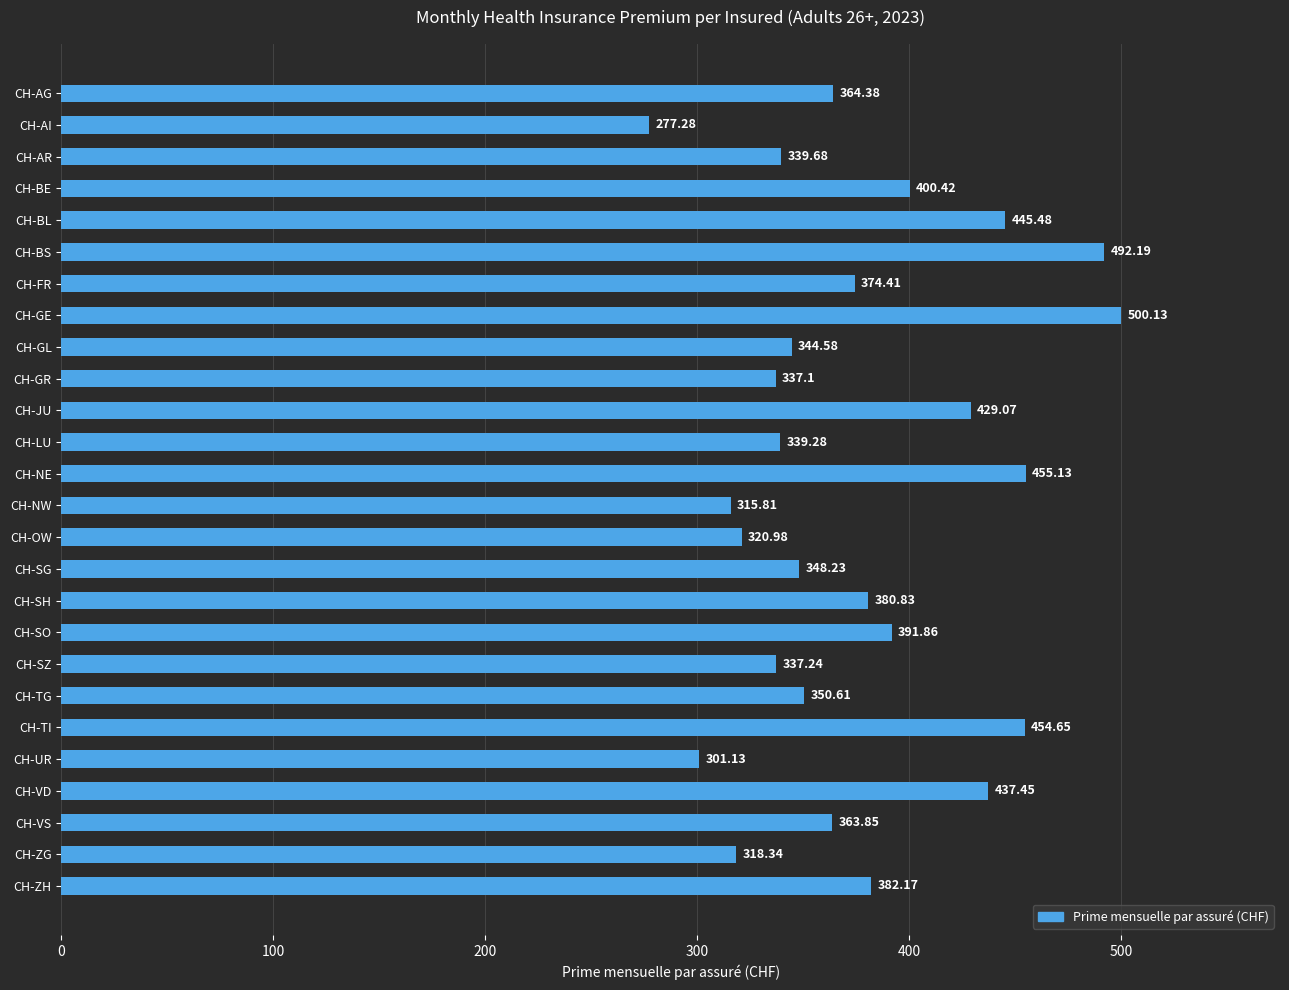

What is the ratio of the value at CH-VS to the value at CH-GE?

0.7